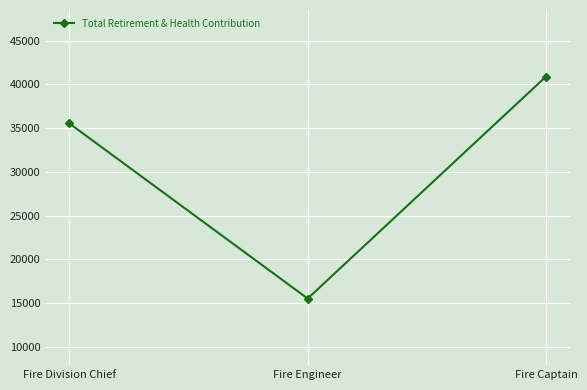

What is the label of the 3rd point from the right?

Fire Division Chief